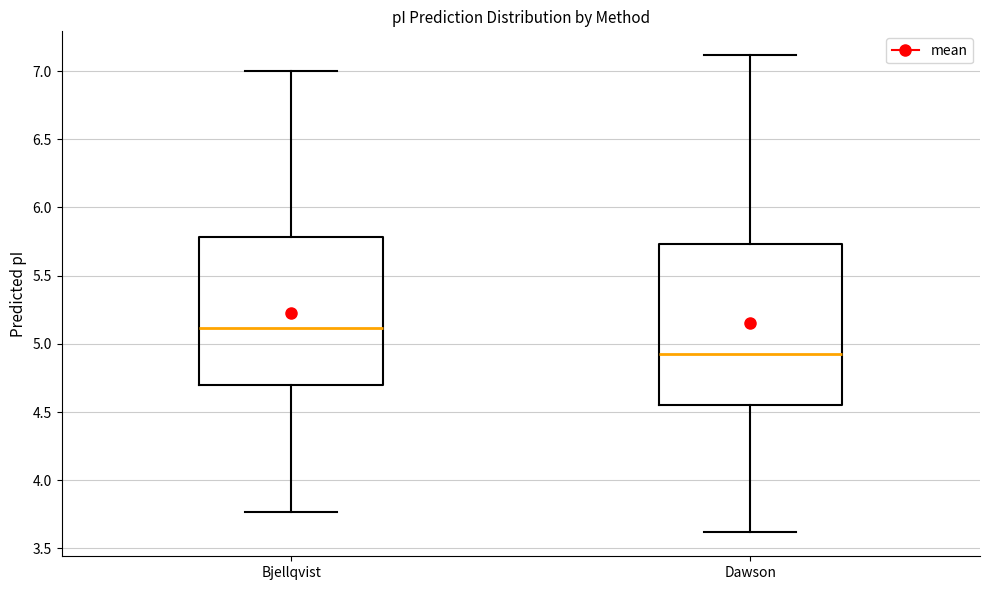

Reading left to right, read every box against the y-axis: the position of its median line, the range the box covers, and the ends of its whiskers. The values are not printed on the chart, so give them approximately, as read against the axis.

Bjellqvist: median 5.10, box 4.70 to 5.80, whiskers 3.75 to 7.00
Dawson: median 4.95, box 4.55 to 5.75, whiskers 3.60 to 7.10